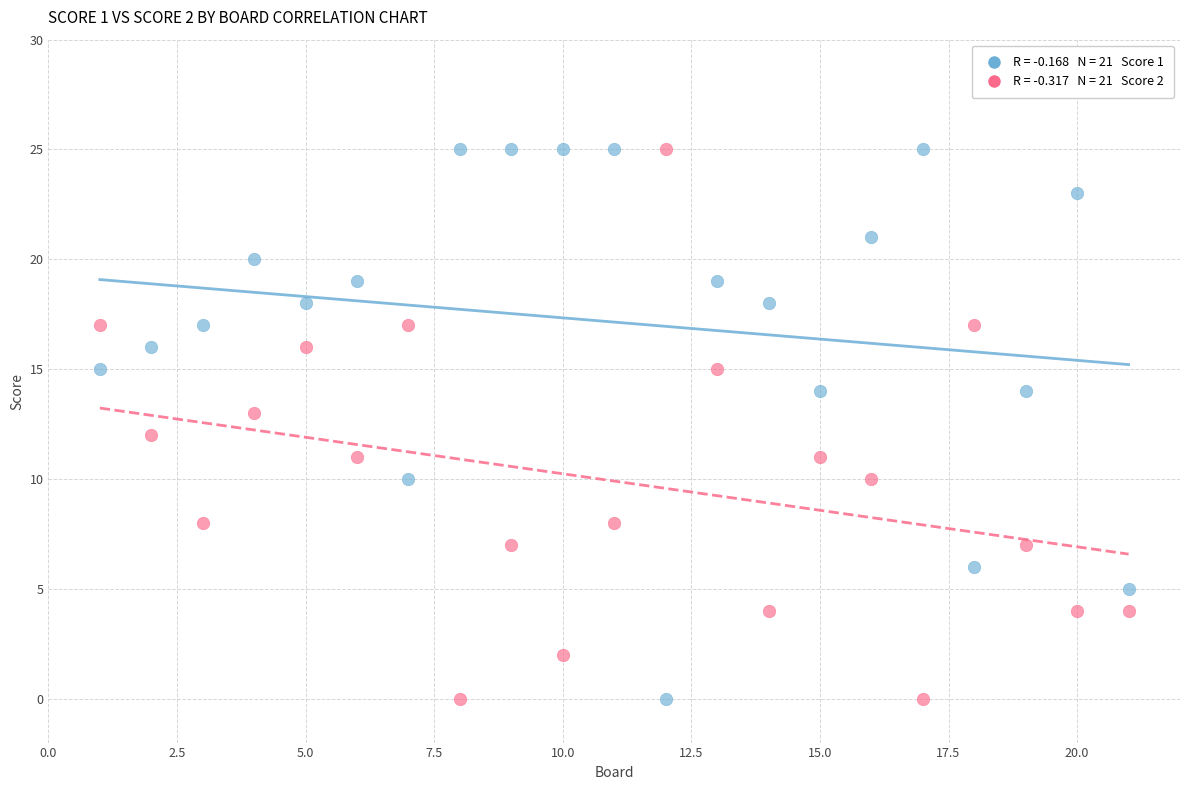

Across all data points, what is the range of X values (max minus min)?

20